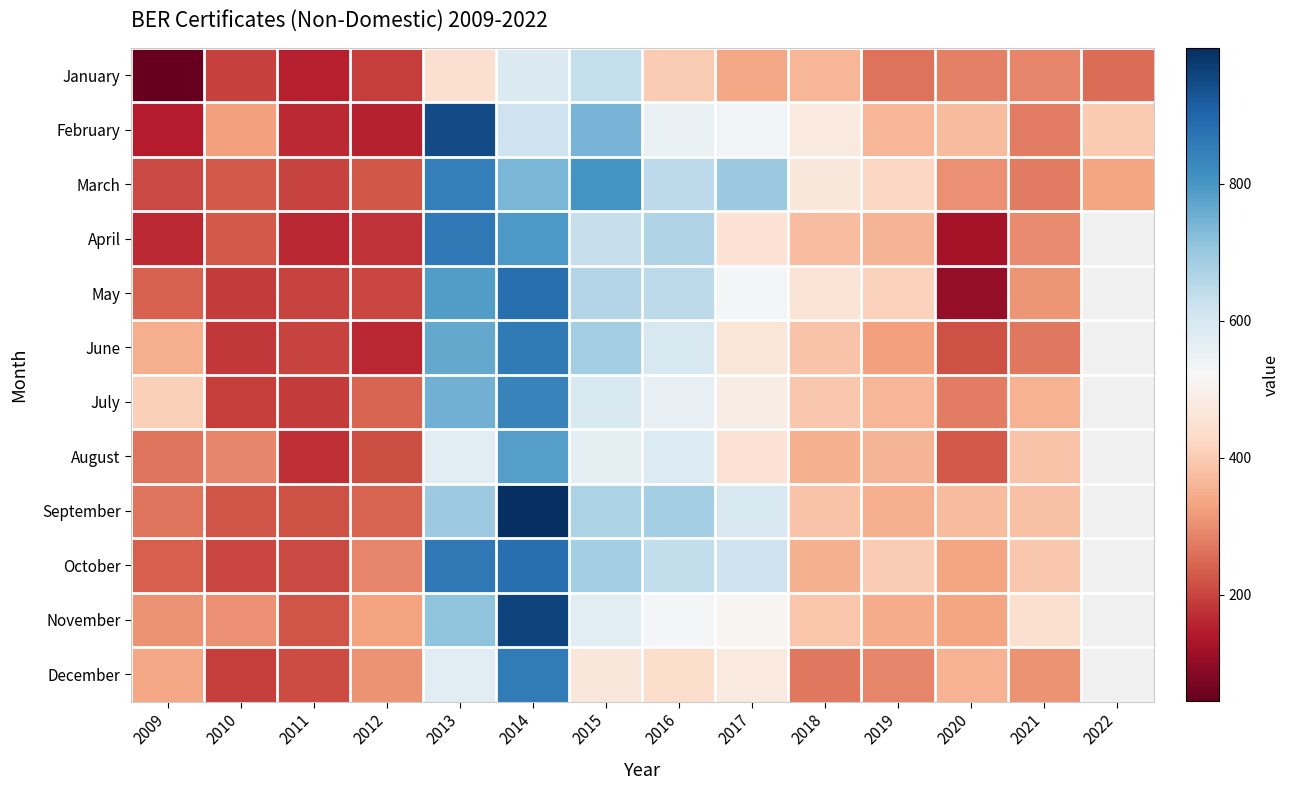

Read the December value at 2010.

193.0